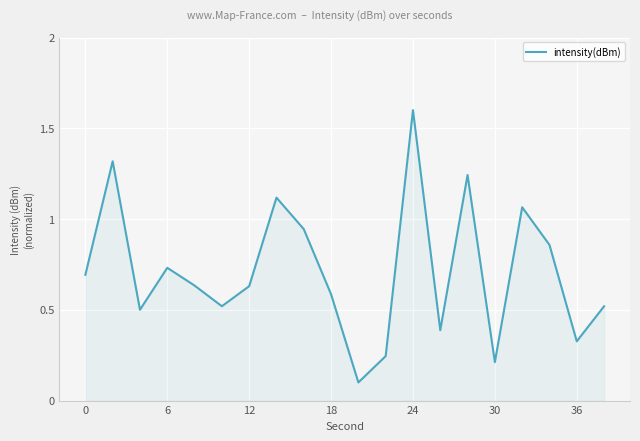

What is the difference between the maximum and minimum values?

1.5